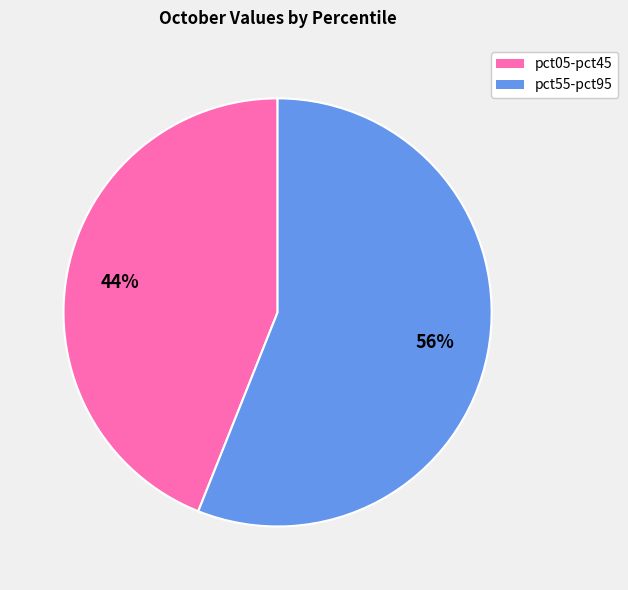

Does any single category account for the majority?

Yes